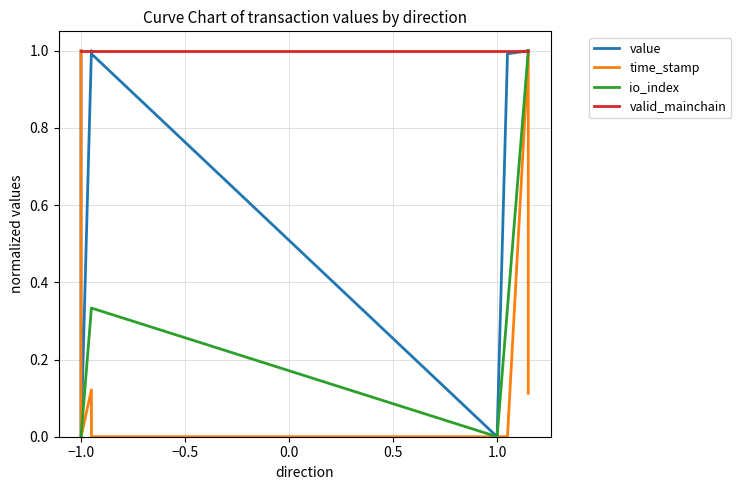

How many intersections are there between io_index and time_stamp?

1